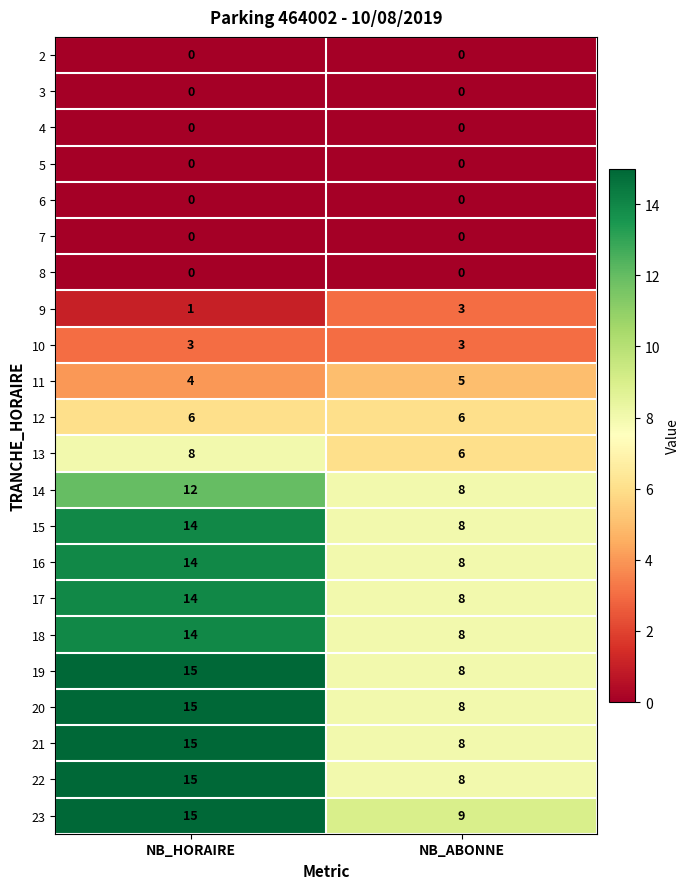

What is the approximate value of 15 at NB_HORAIRE?

14